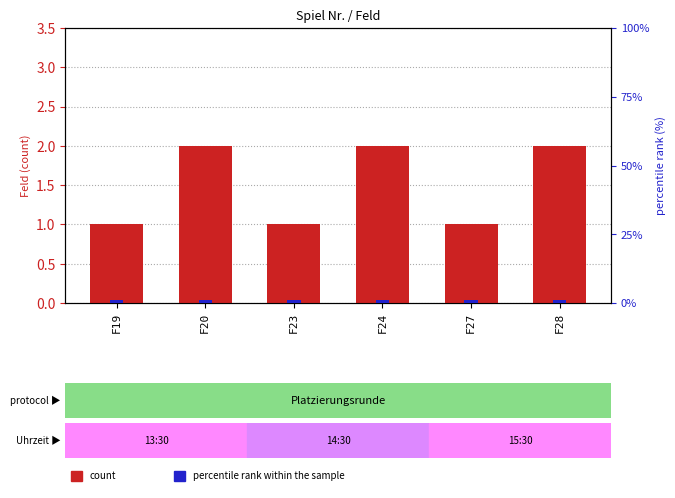

At which category is the sum across all series the highest?

F20